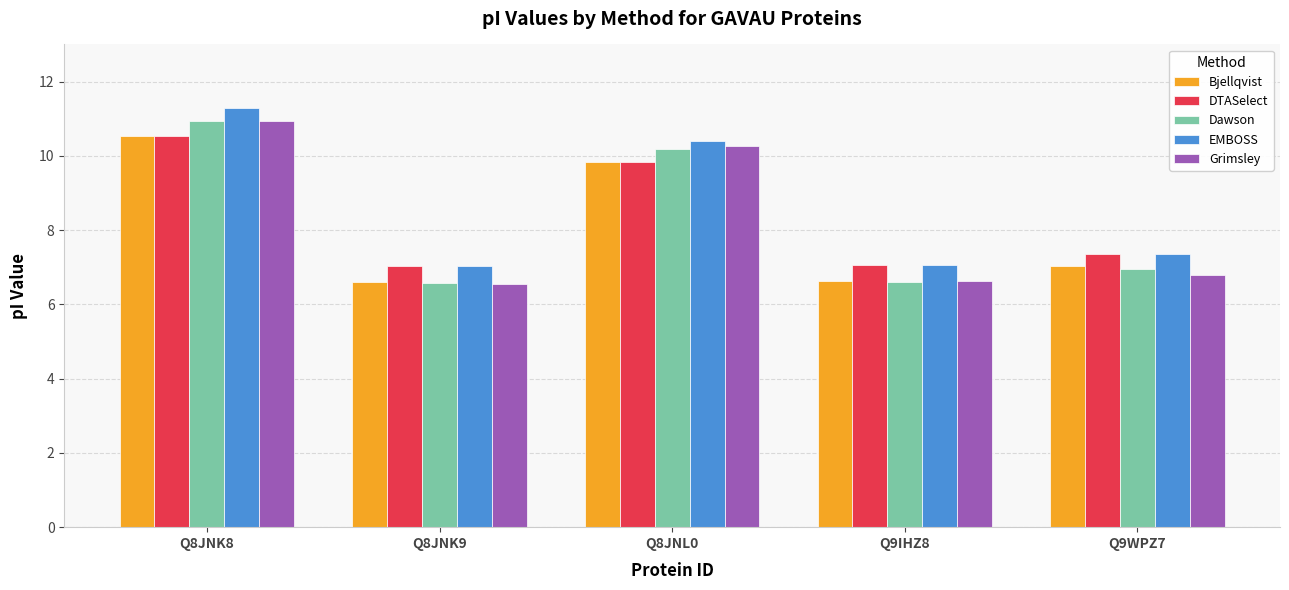

Which category has the highest value across all series?

Q8JNK8